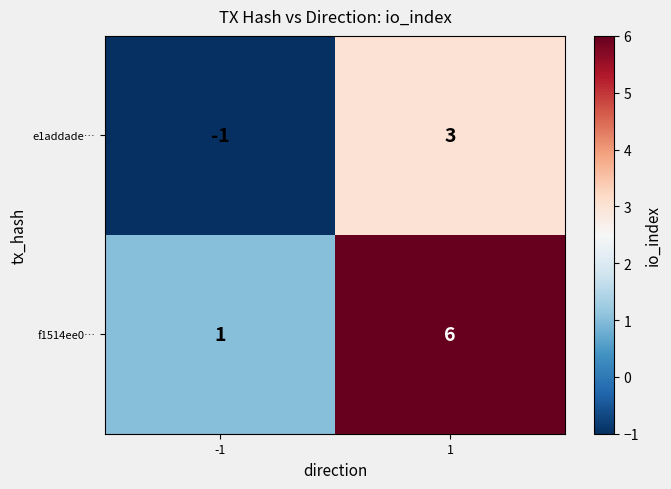

What value does the e1addade… series have at 1?

3